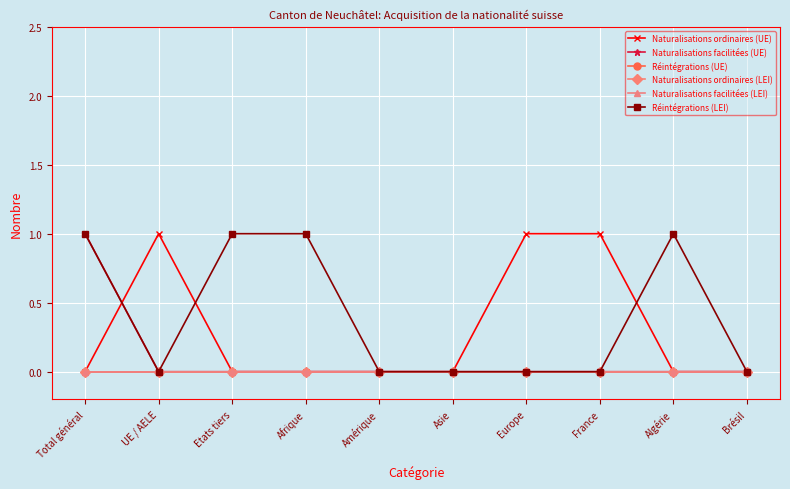

List the labels in order of Réintégrations (LEI) value, largest first.

Total général, Etats tiers, Afrique, Algérie, UE / AELE, Amérique, Asie, Europe, France, Brésil